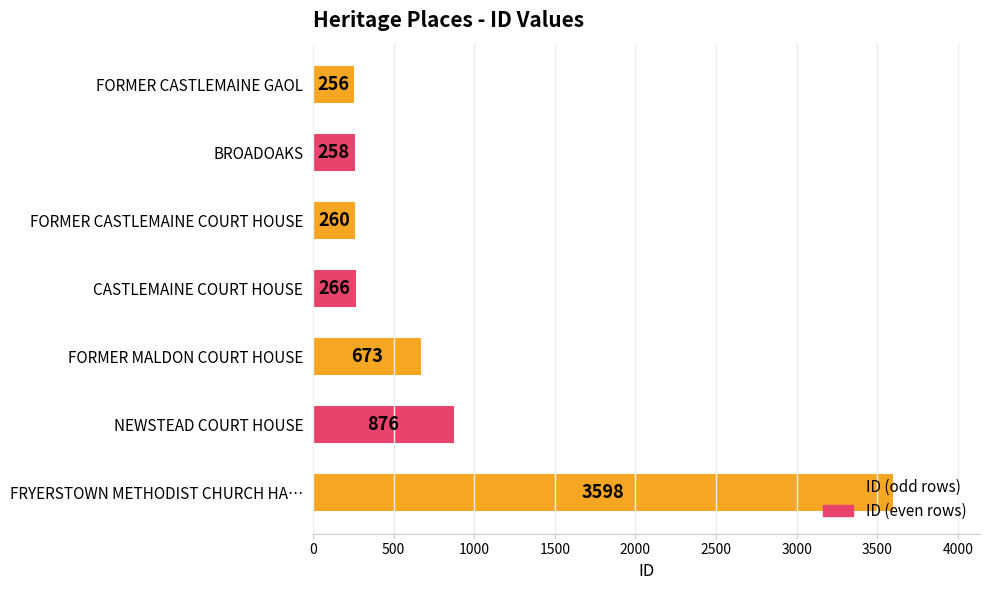

Count the number of categories in the chart.

7